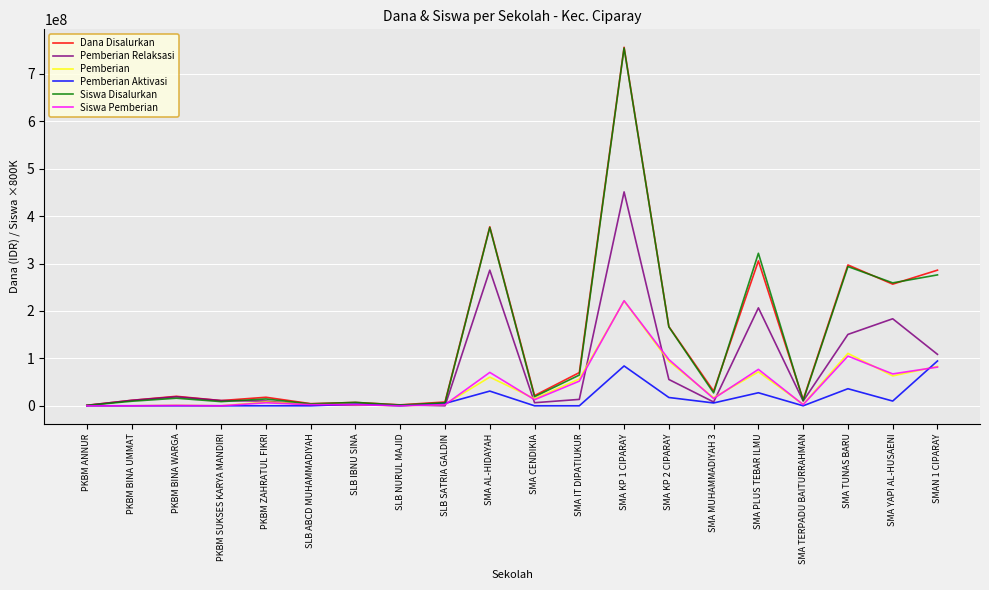

The Pemberian Aktivasi series shows 0 at PKBM ANNUR. True or false?

True